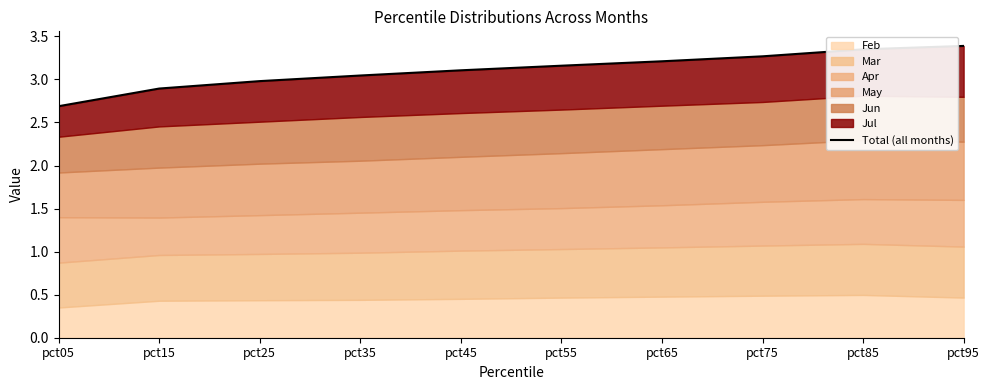

What is the greatest value displayed?

3.4